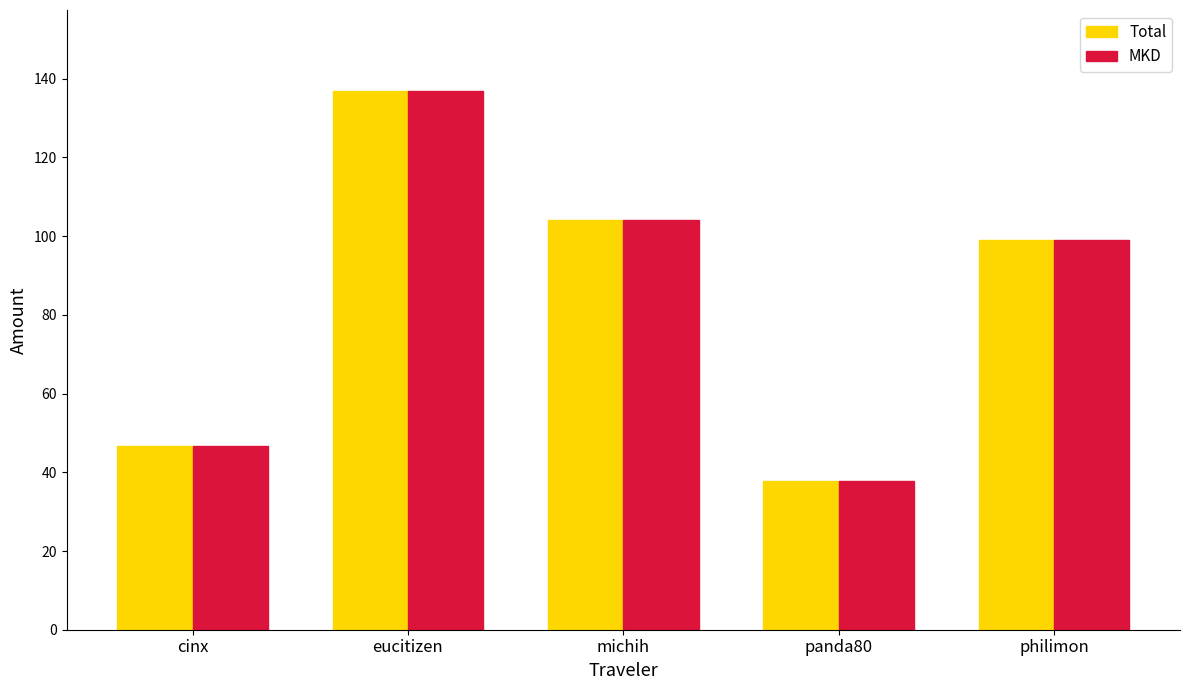

How many bars are there in each group?

2